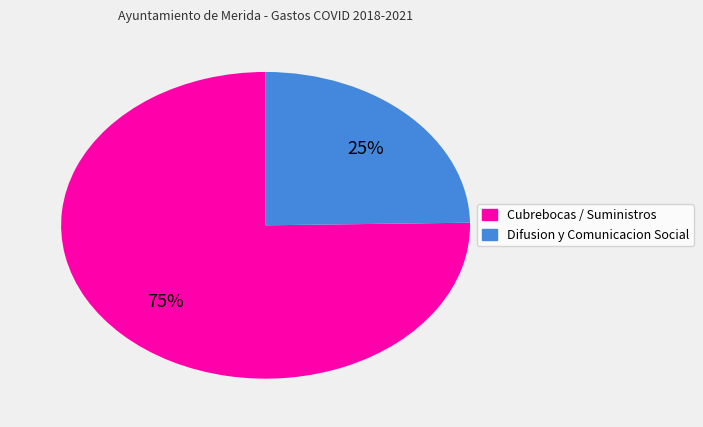

To the nearest percent, what is the average slice percentage?

50%